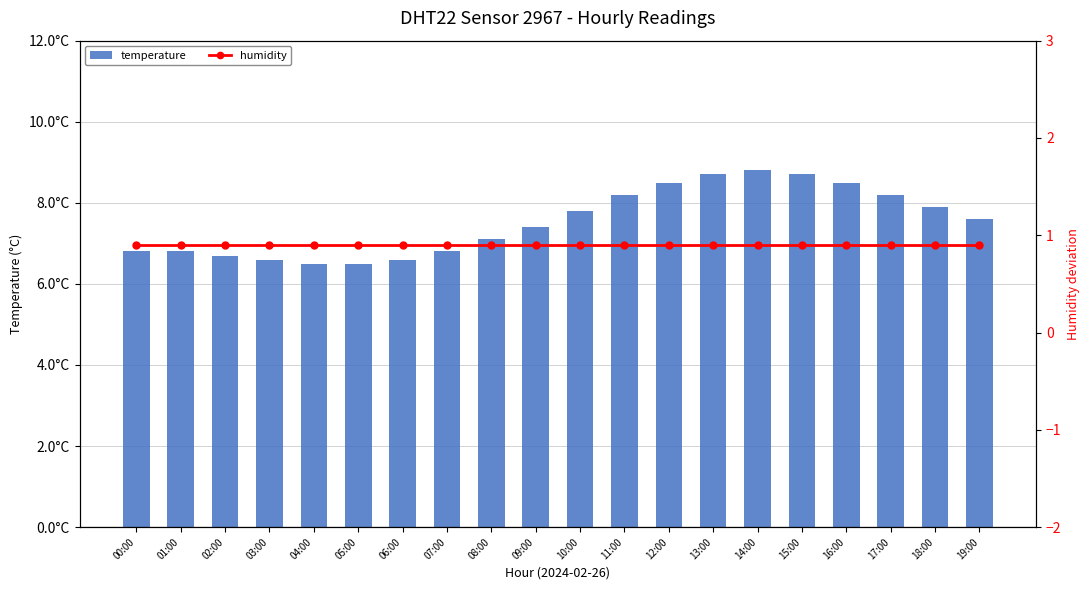

What is the spread (max minus min) of values at 07:00?

5.9